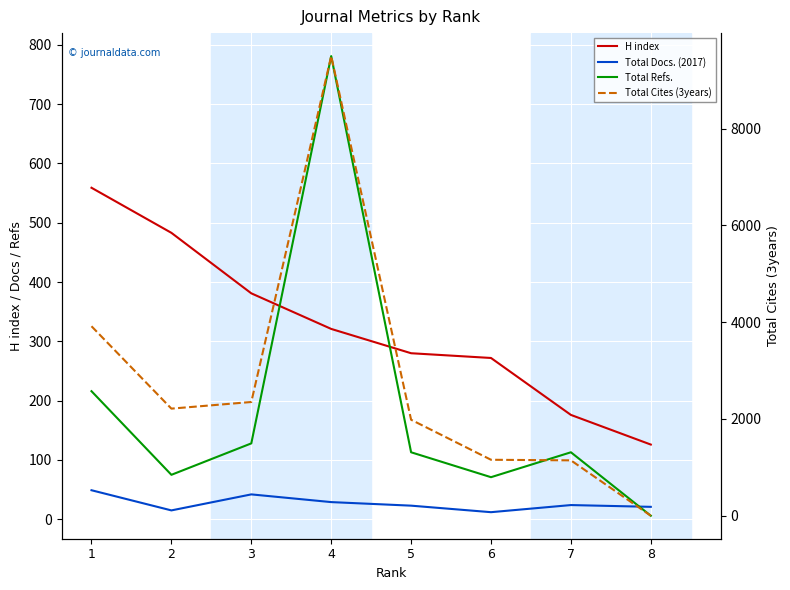

What is the sum of all Total Refs. values?

1503